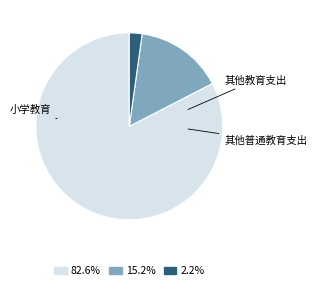

Is there any slice that represents more than half of the pie?

Yes